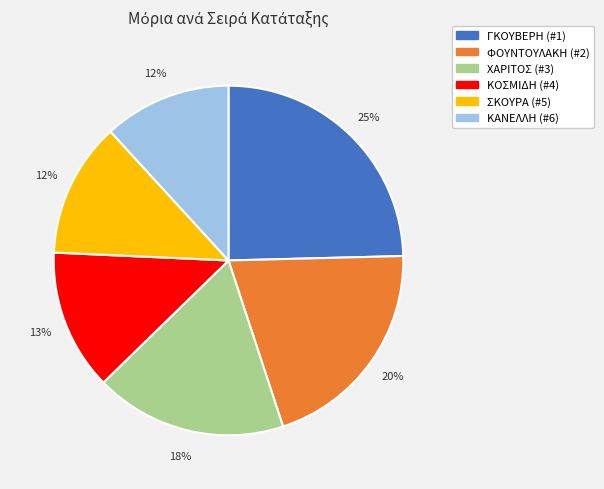

Is there a majority slice in this chart?

No